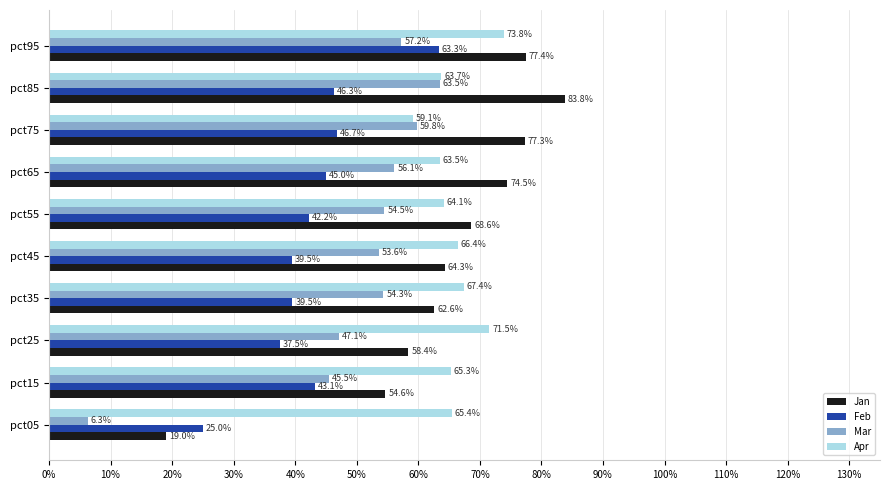

What is the difference between the maximum and second lowest values in the Mar series?

0.2